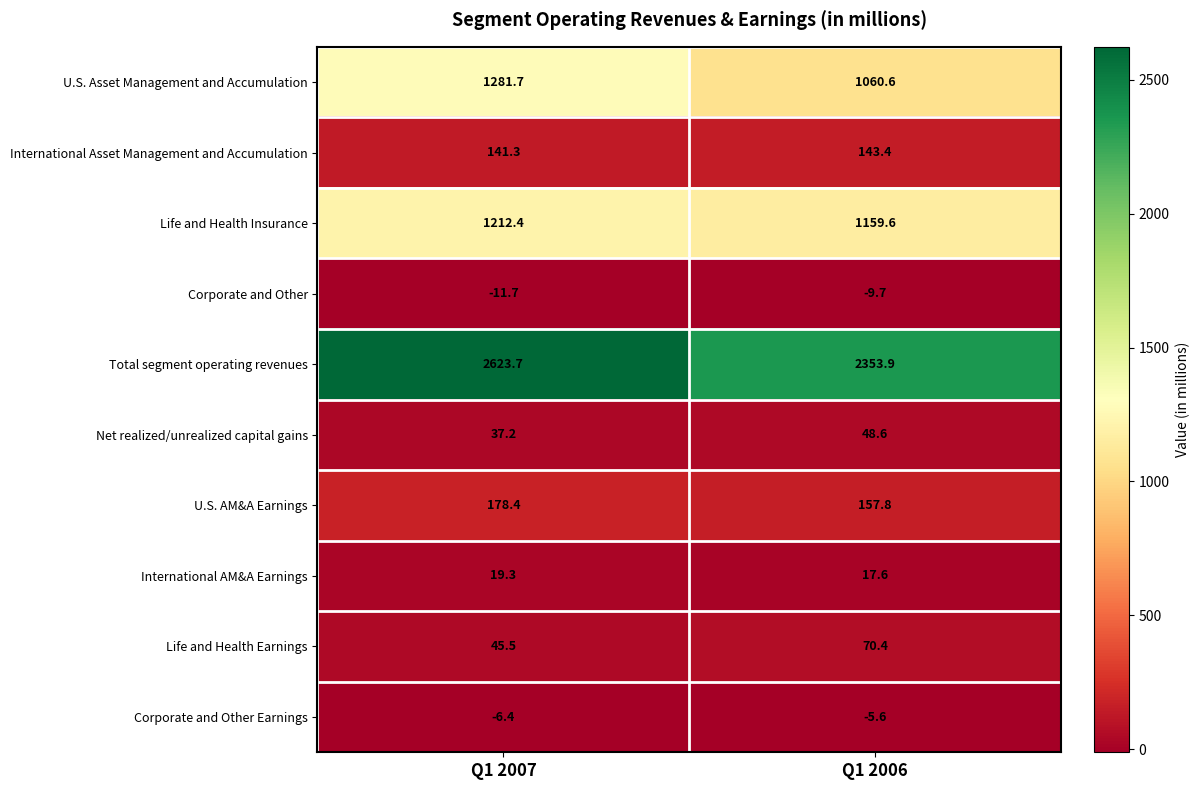

The Life and Health Insurance series shows 1159.6 at Q1 2006. True or false?

True